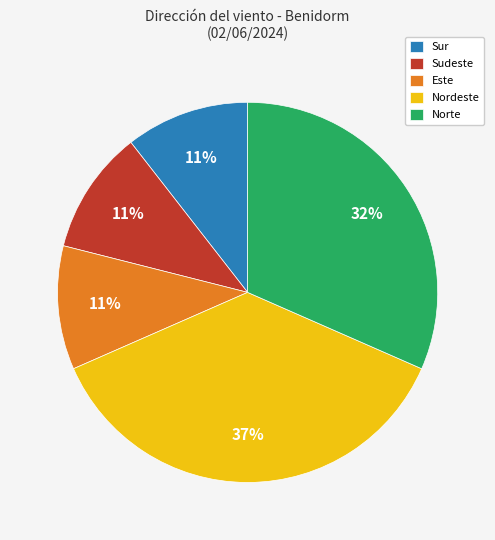

The Sur slice represents 11% of the pie. True or false?

True